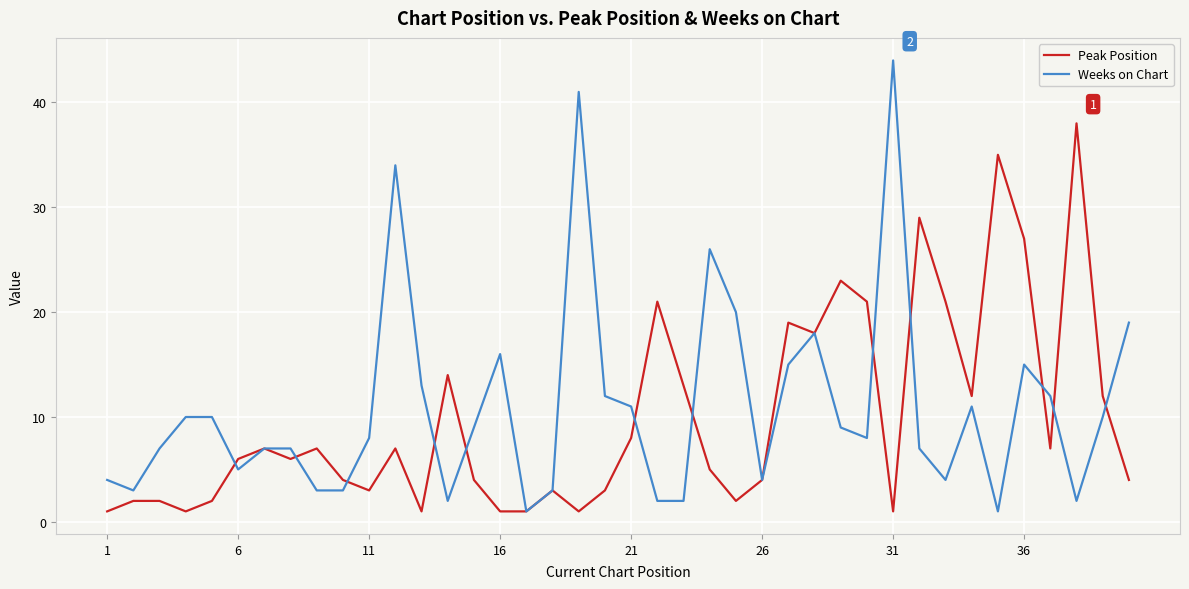

True or false: Peak Position and Weeks on Chart intersect in this chart.

True